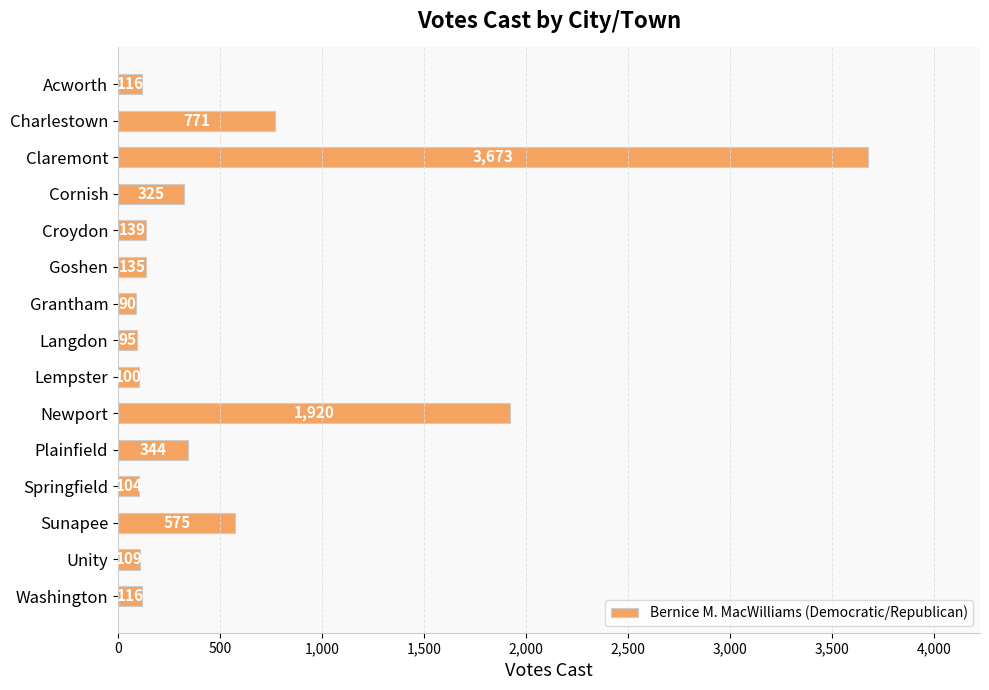

What is the difference between the maximum and second lowest values?

3578